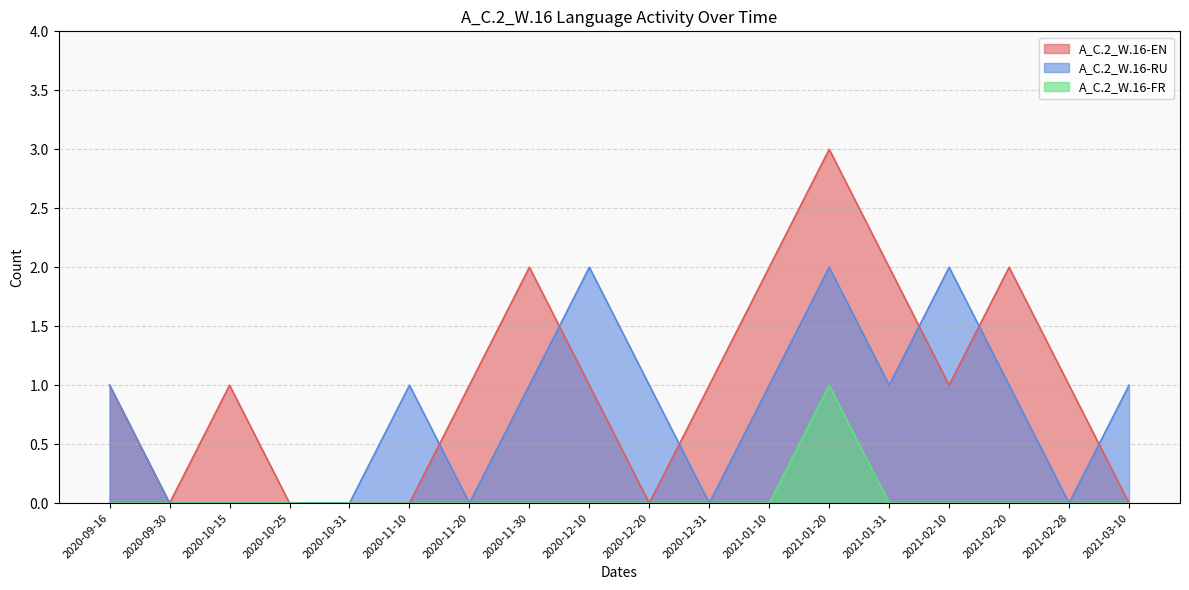

What is the maximum value shown in the chart?

3